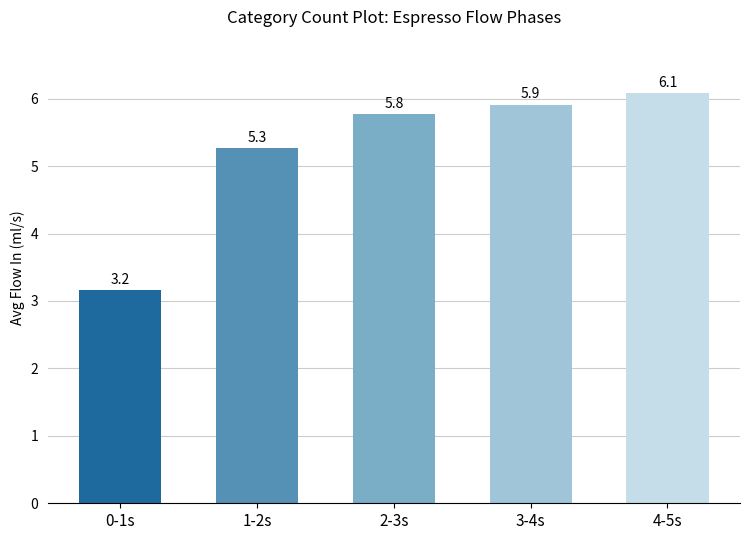

Reading left to right, what are all the values shown in this chart?

0-1s=3.2	1-2s=5.3	2-3s=5.8	3-4s=5.9	4-5s=6.1